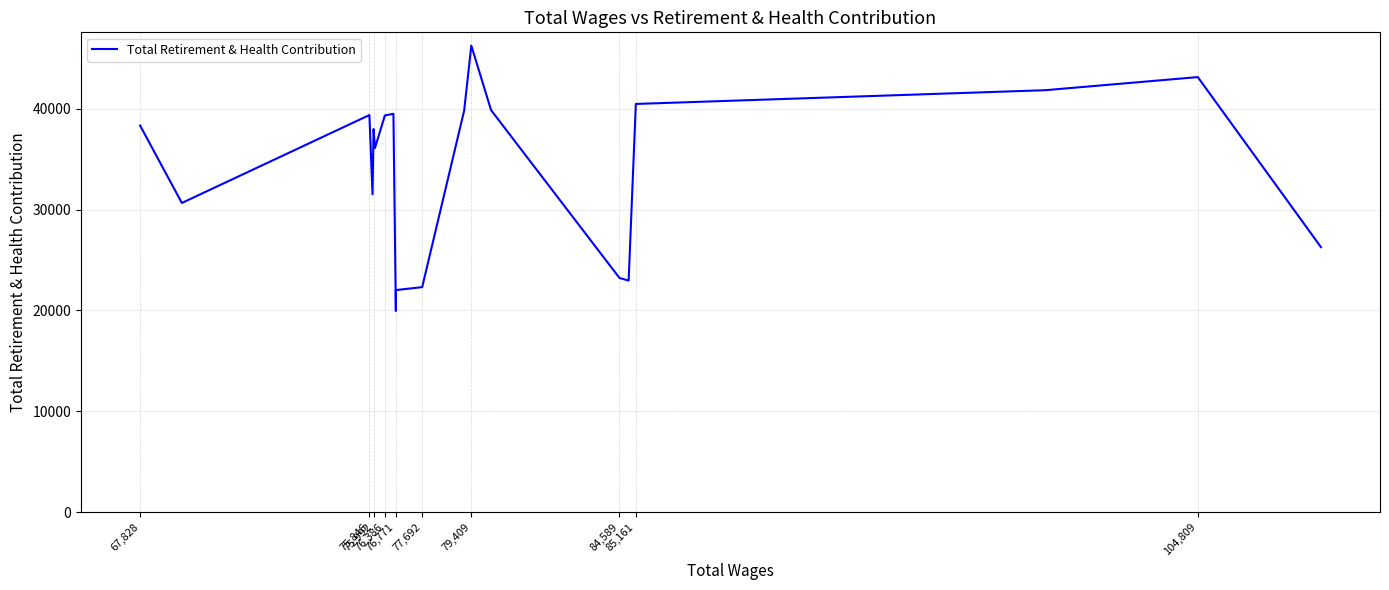

What is the smallest value displayed?

19952